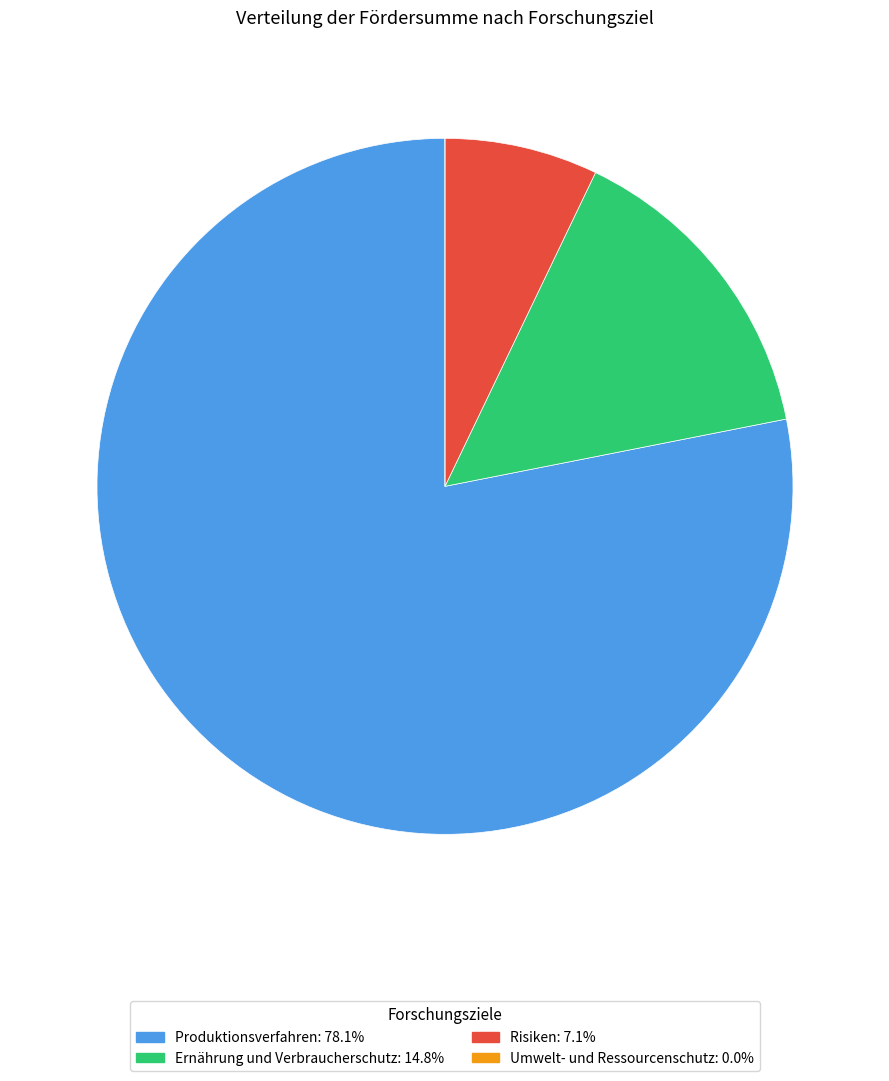

Is it true that Risiken is 7% of the pie?

True